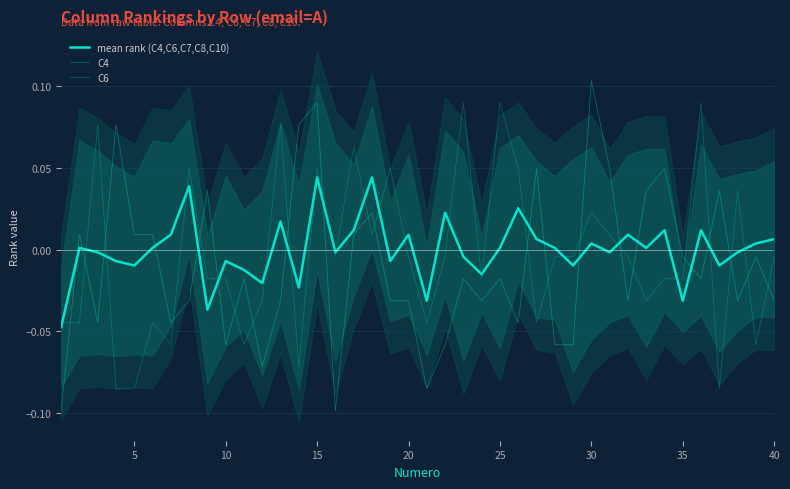

Rank the series at 25 from highest to lowest value.

C4, mean rank (C4,C6,C7,C8,C10), C6